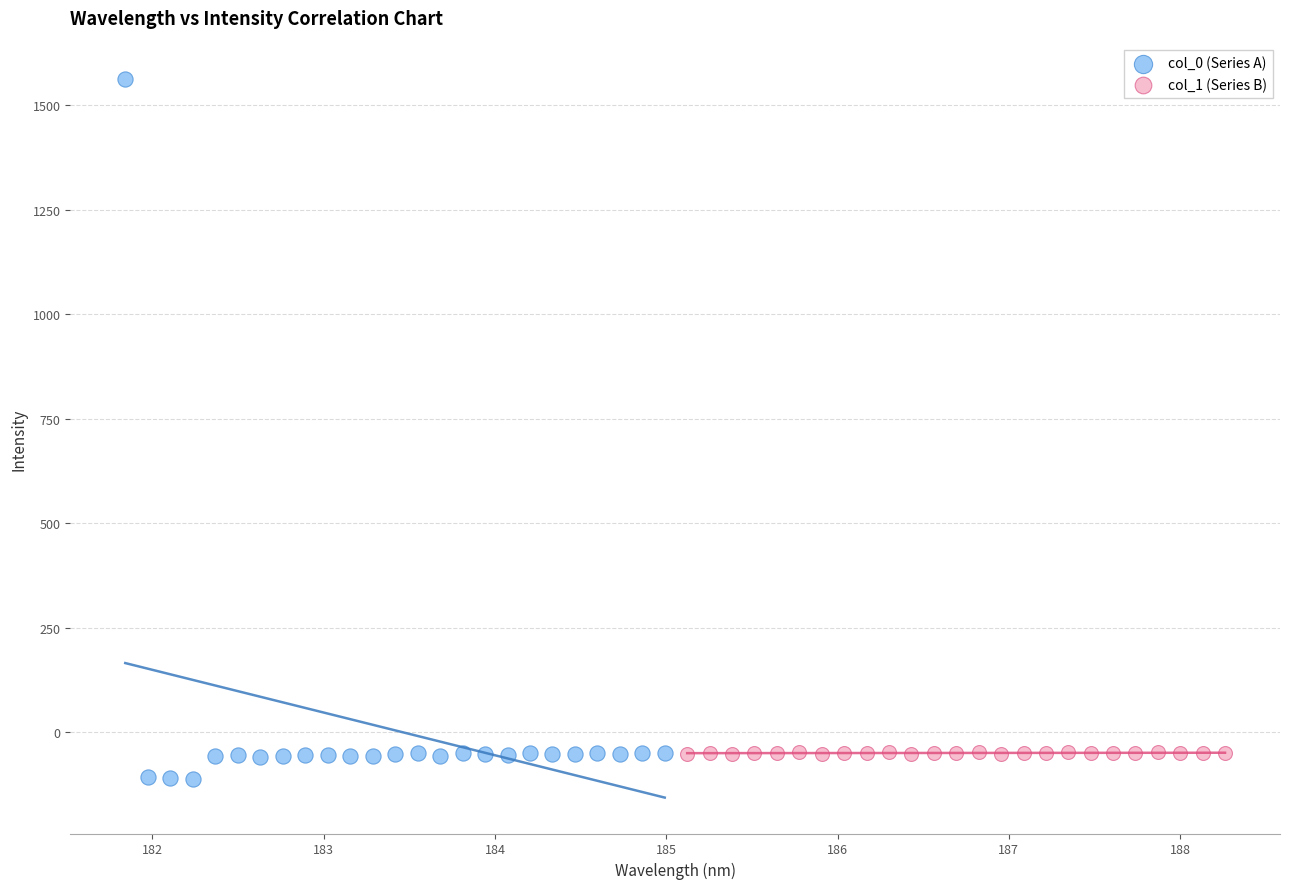

Which series has the largest Y range (max minus min)?

col_0 (Series A)